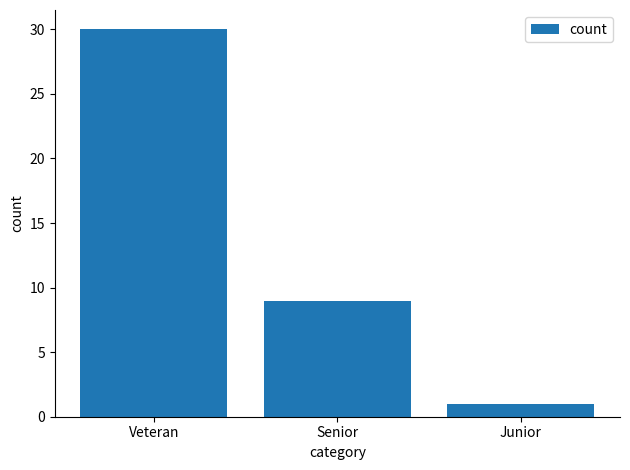

The chart shows a value of 30 at Veteran. True or false?

True